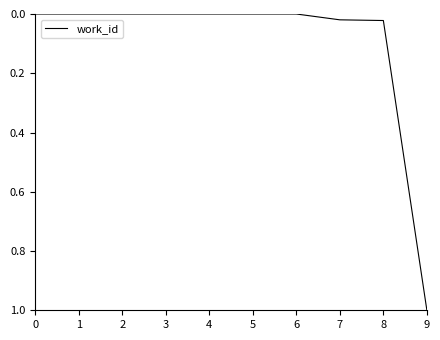

Which has a higher value, 2 or 8?

8